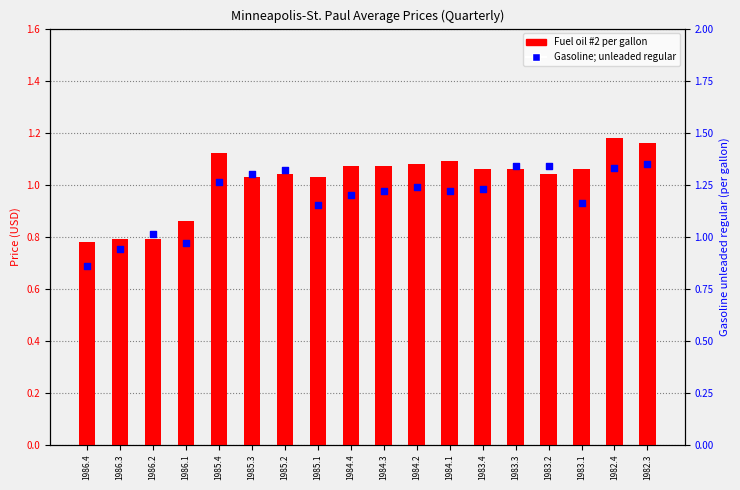

Which series reaches the maximum Y coordinate?

Gasoline; unleaded regular